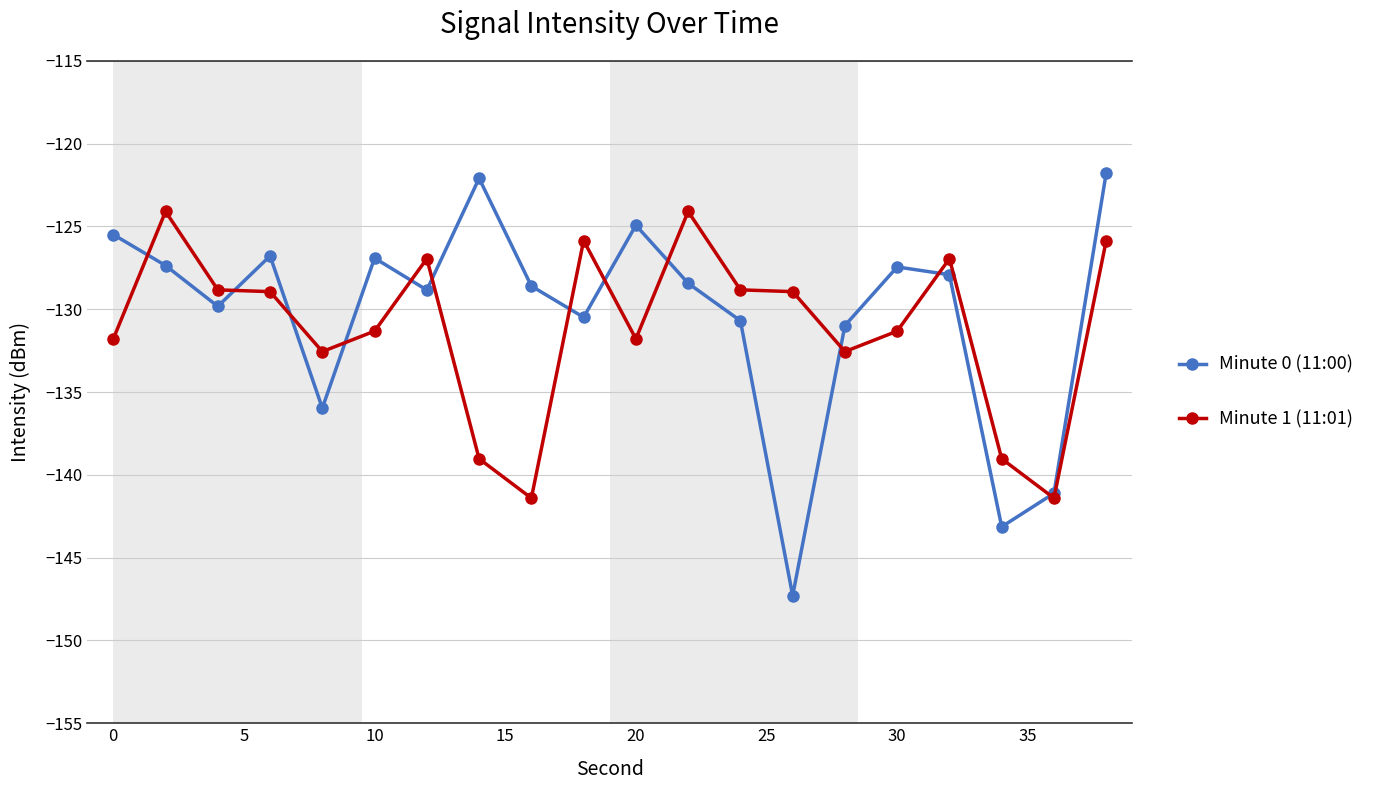

In Minute 0 (11:00), how many points are higher than both neighbors (excluding endpoints)?

5